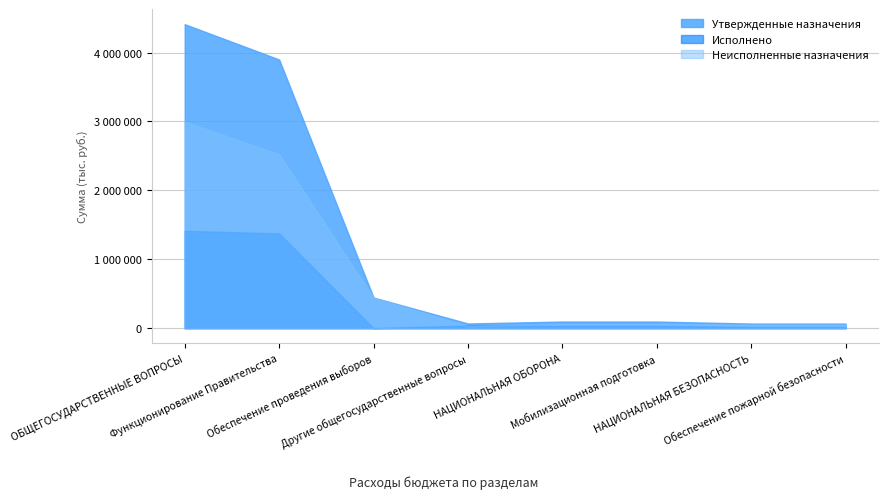

How many values in the Исполнено series exceed 35810?

5